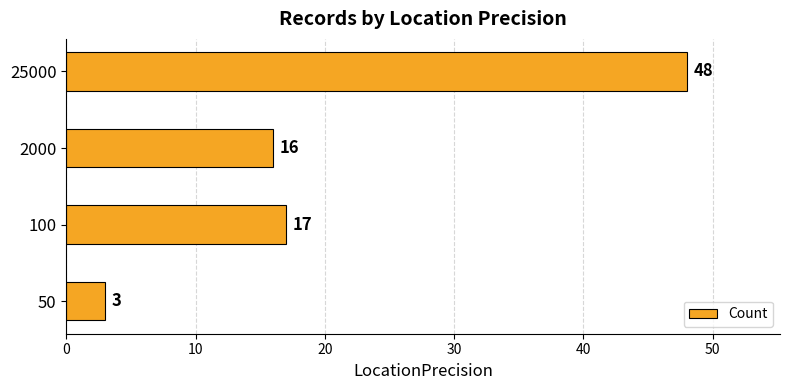

List the labels in order of value, largest first.

25000, 100, 2000, 50